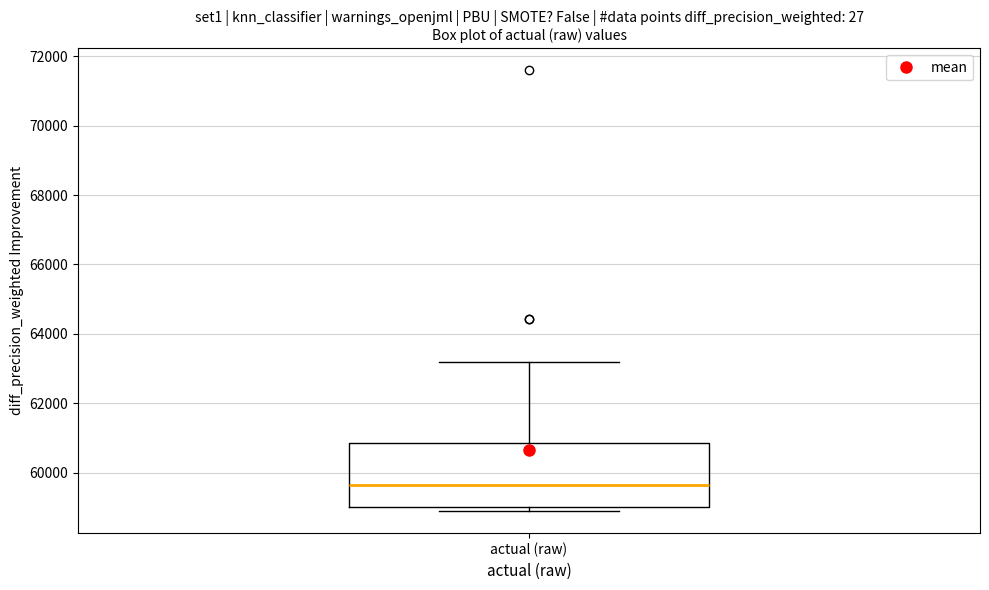

Where is the lower edge of the box for actual (raw) on the y-axis? The values are not printed on the chart, so give them approximately, as read against the axis.

59000